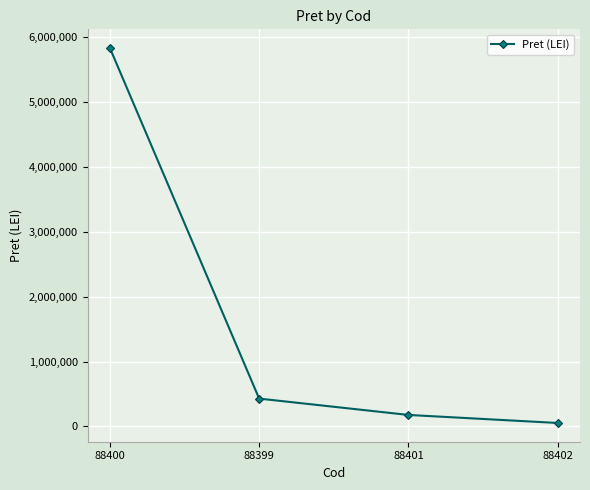

How many values are below 428926?

2